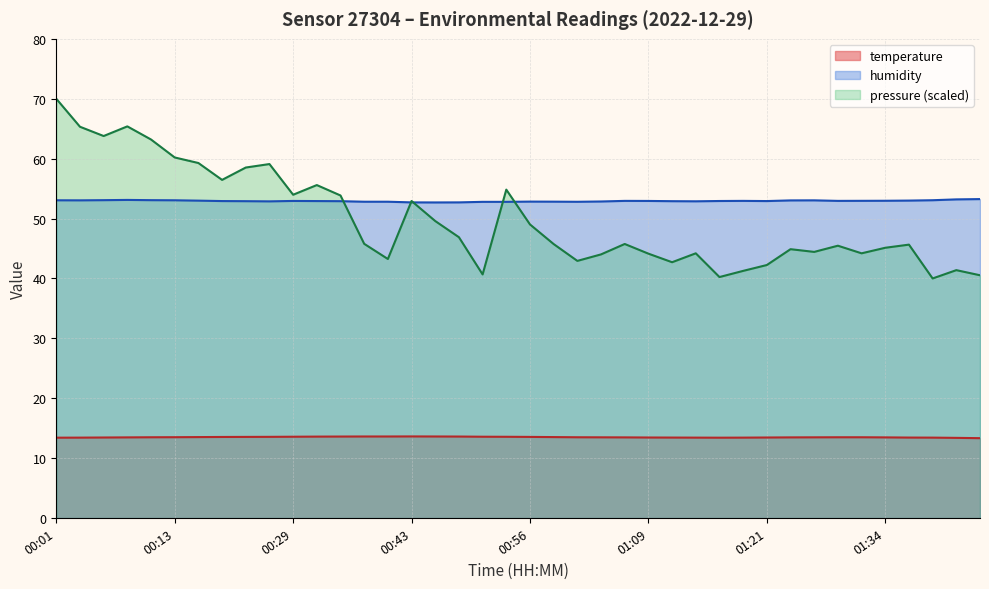

What is the maximum value shown in the chart?

70.0